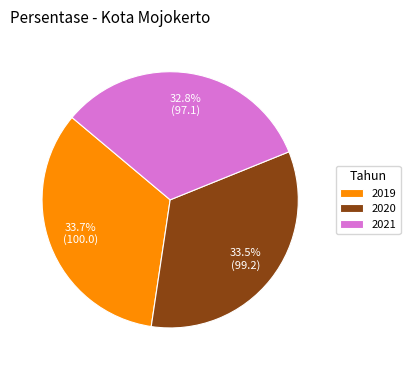

Between 2021 and 2020, which is larger?

2020